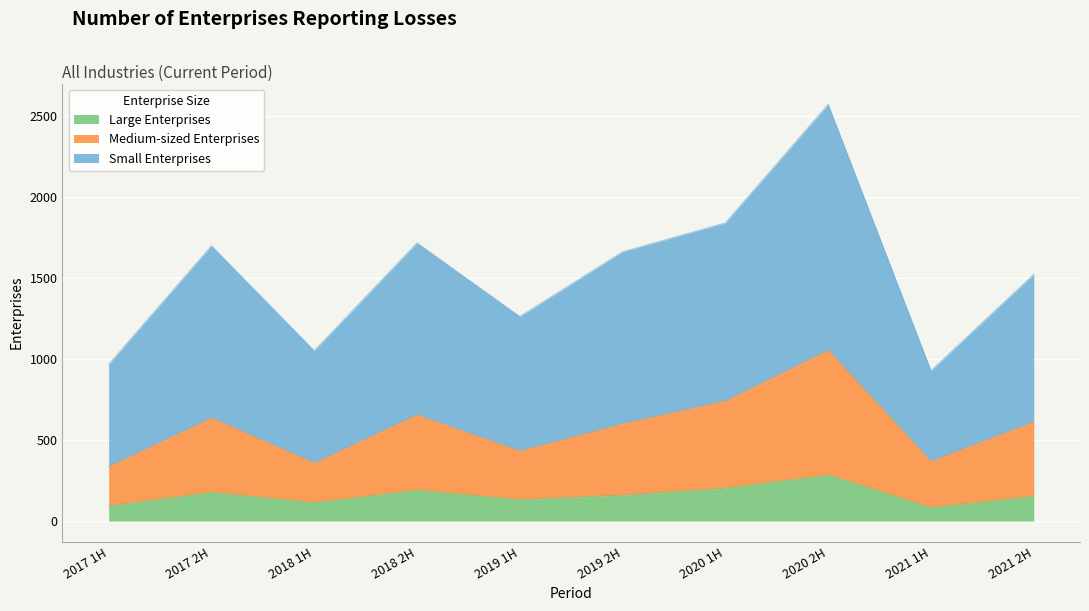

What position from the left is 2019 1H?

5